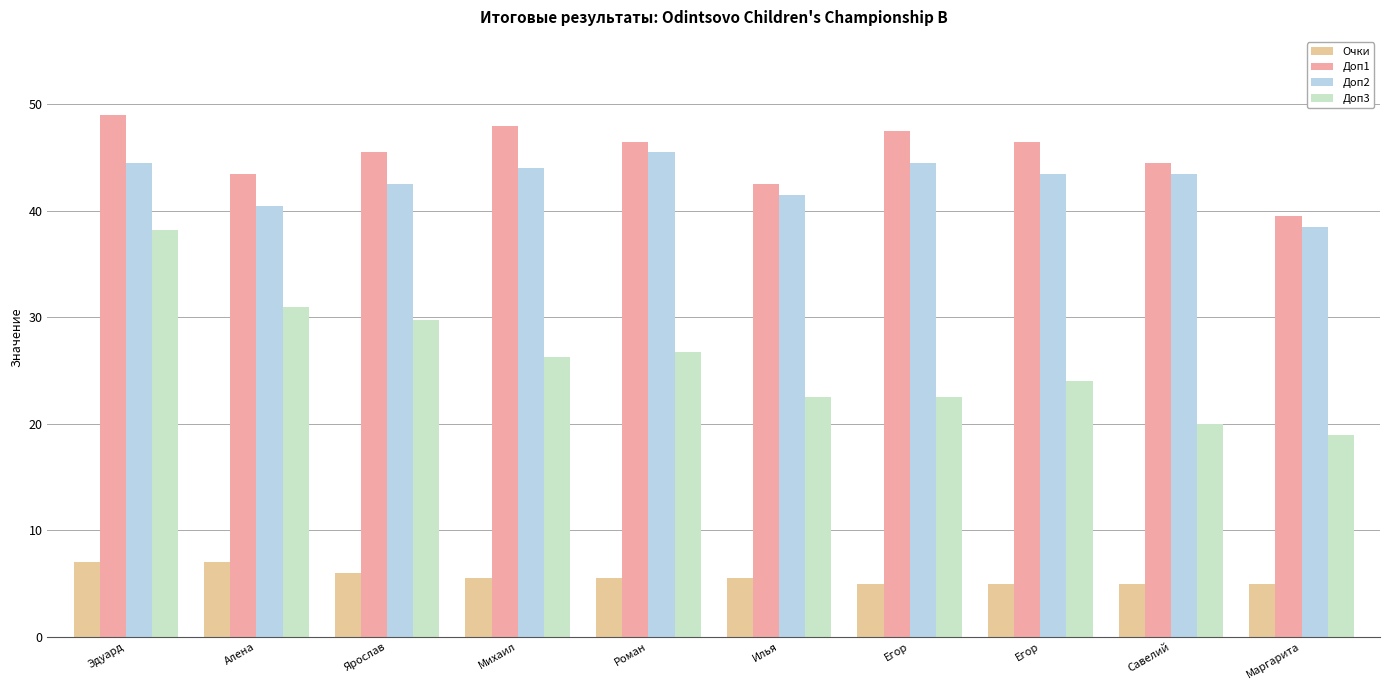

Reading left to right, extract all data points from this chart.

Очки: Эдуард=7.0	Алена=7.0	Ярослав=6.0	Михаил=5.5	Роман=5.5	Илья=5.5	Егор=5.0	Егор=5.0	Савелий=5.0	Маргарита=5.0
Доп1: Эдуард=49.0	Алена=43.5	Ярослав=45.5	Михаил=48.0	Роман=46.5	Илья=42.5	Егор=47.5	Егор=46.5	Савелий=44.5	Маргарита=39.5
Доп2: Эдуард=44.5	Алена=40.5	Ярослав=42.5	Михаил=44.0	Роман=45.5	Илья=41.5	Егор=44.5	Егор=43.5	Савелий=43.5	Маргарита=38.5
Доп3: Эдуард=38.2	Алена=31.0	Ярослав=29.8	Михаил=26.2	Роман=26.8	Илья=22.5	Егор=22.5	Егор=24.0	Савелий=20.0	Маргарита=19.0